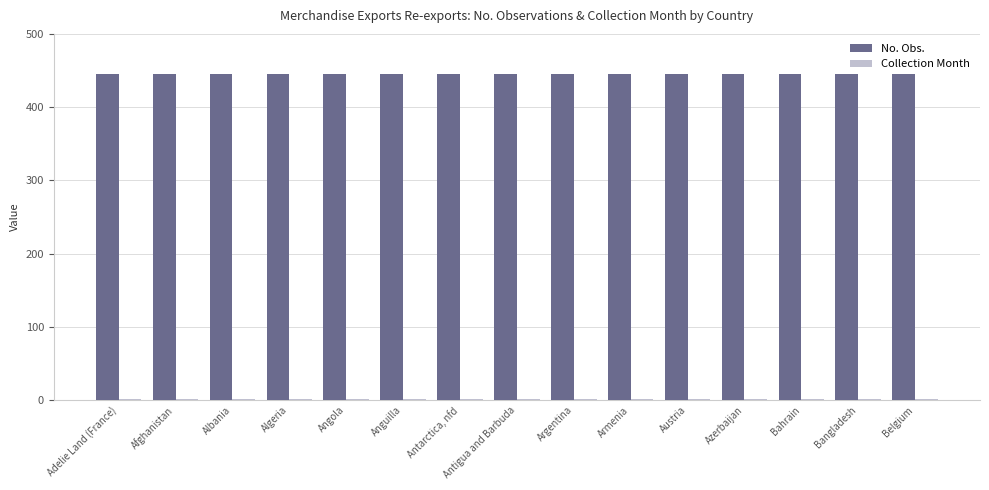

How many groups of bars are there?

15